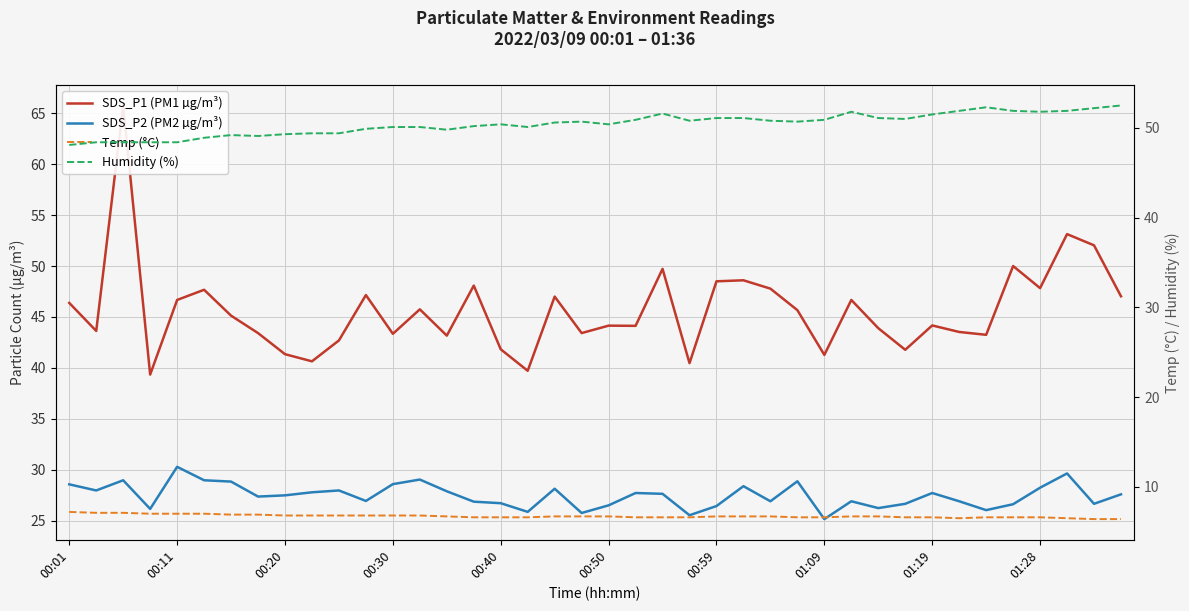

What is the smallest value displayed?

6.4